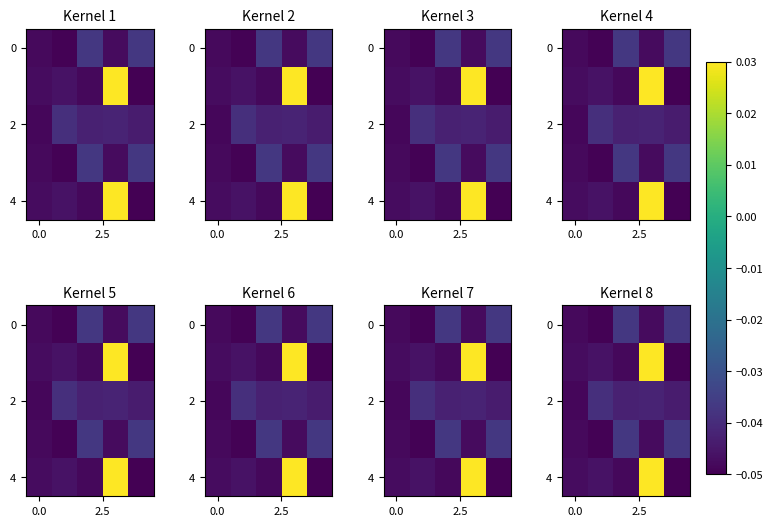

Which label corresponds to the largest value in the chart?

3